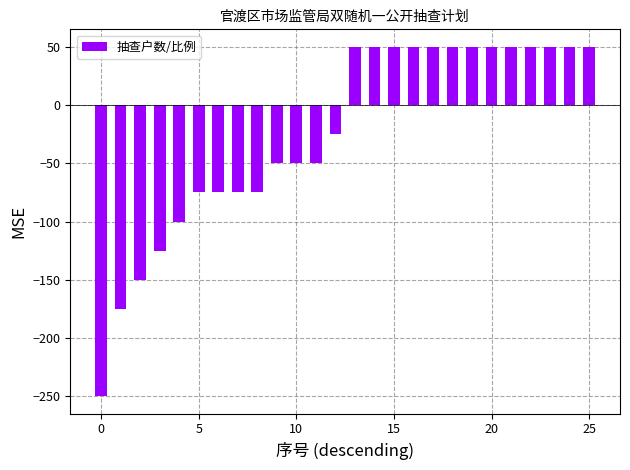

What is the difference between the maximum and minimum values?

300